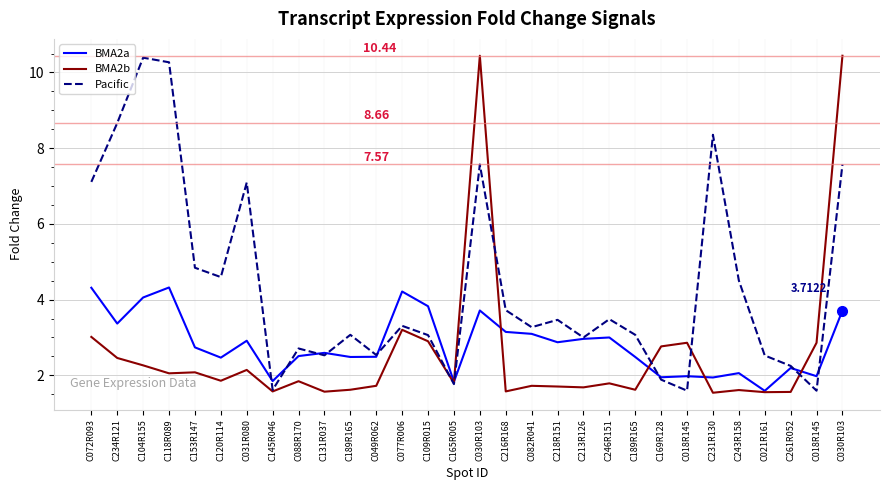

How many lines are shown in the chart?

3